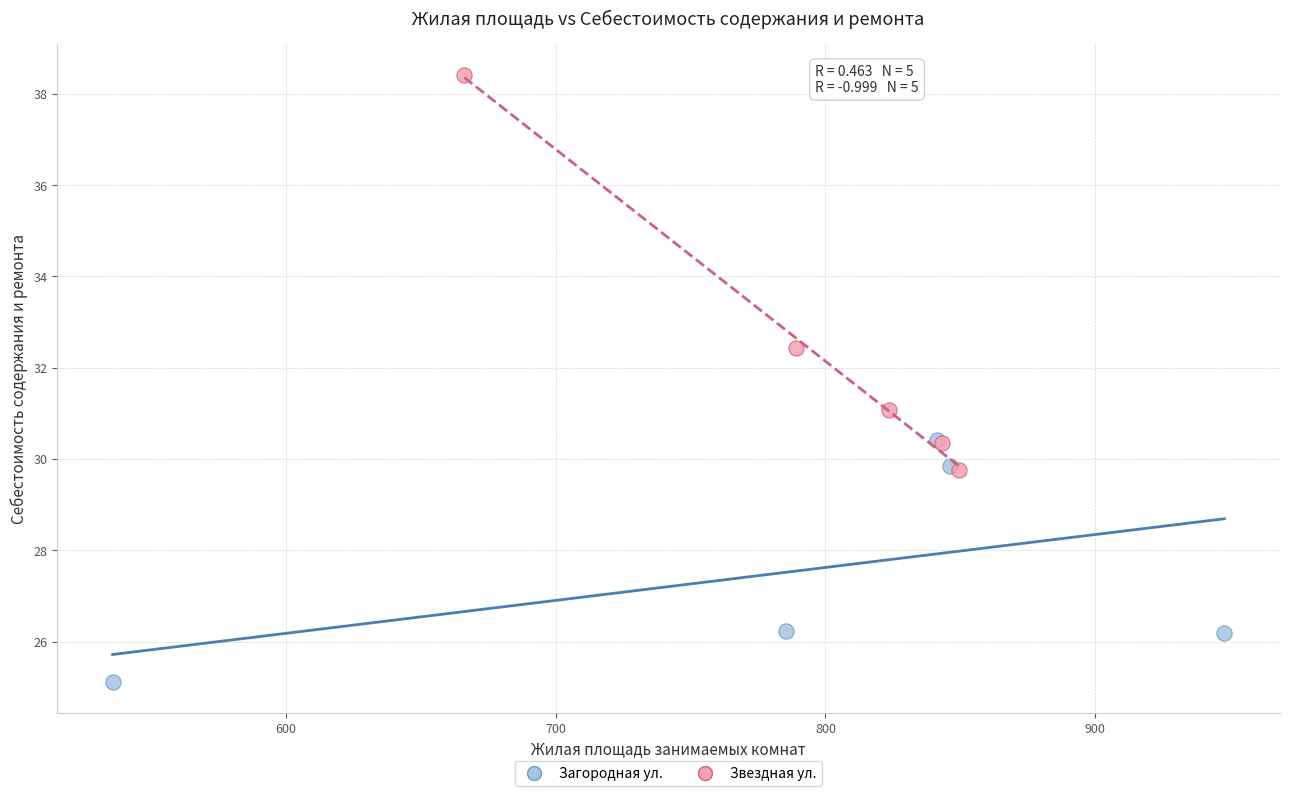

Which series contains the lowest Y value?

Загородная ул.